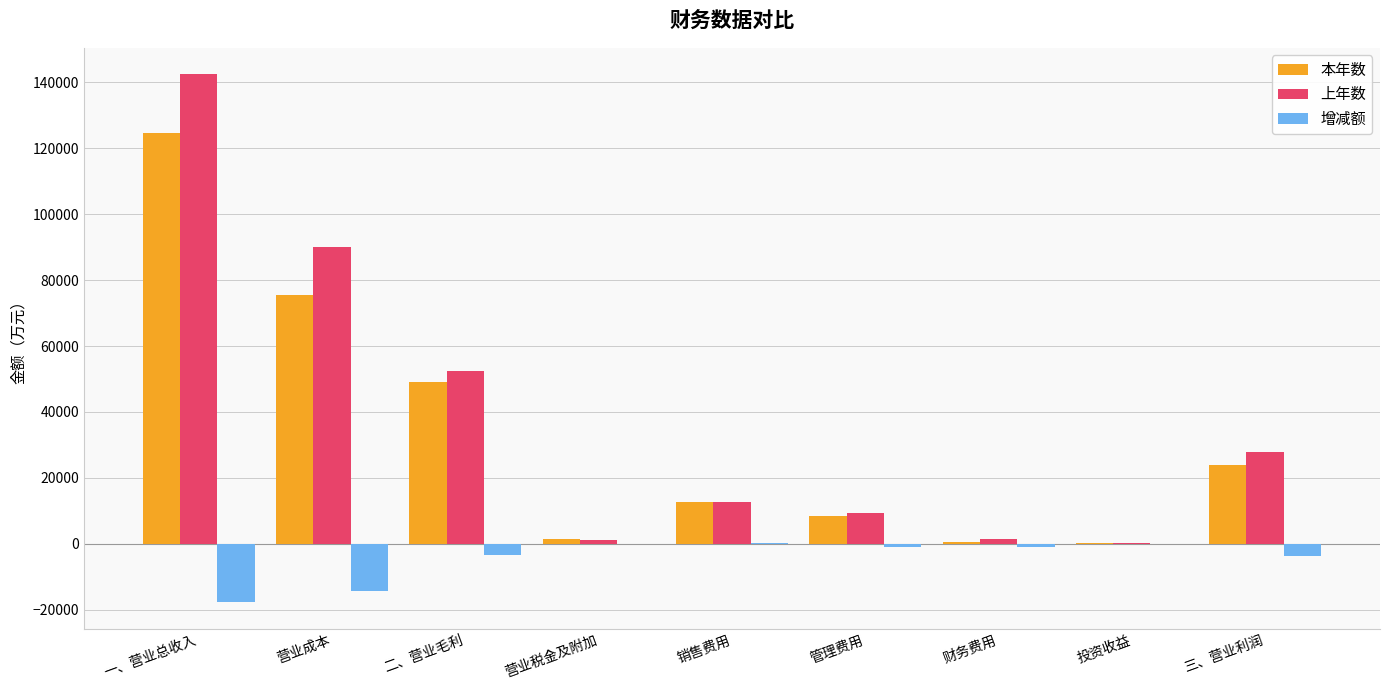

Which series changed the most between 二、营业毛利 and 投资收益?

上年数